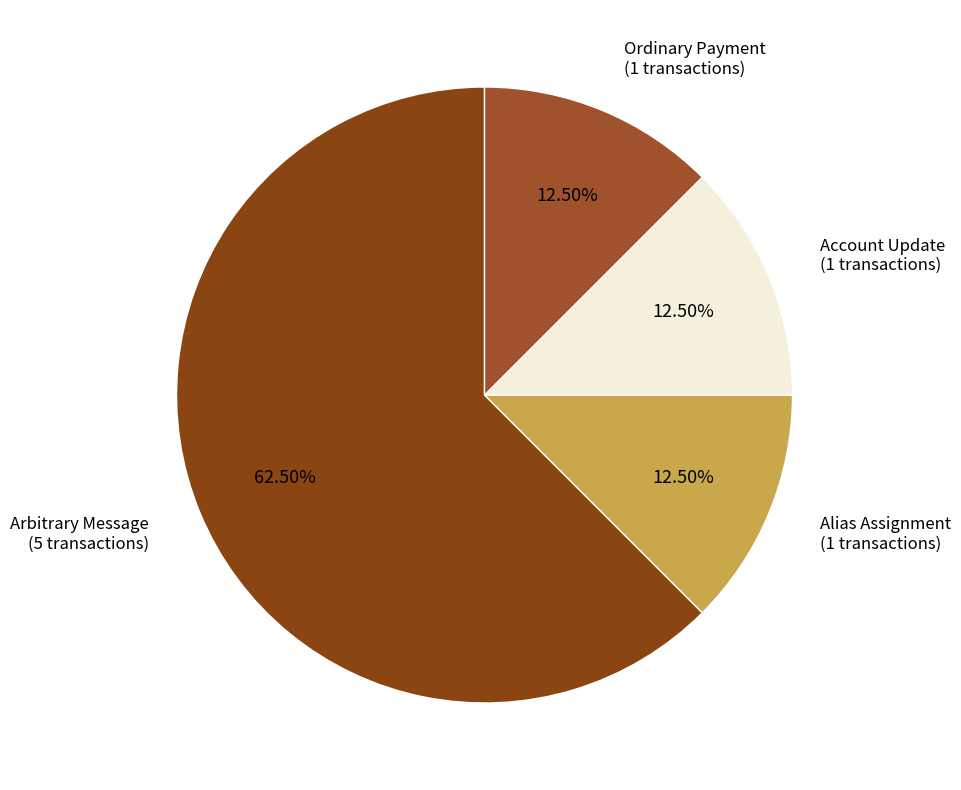

What is the total percentage of Ordinary Payment and Alias Assignment?

25.0%